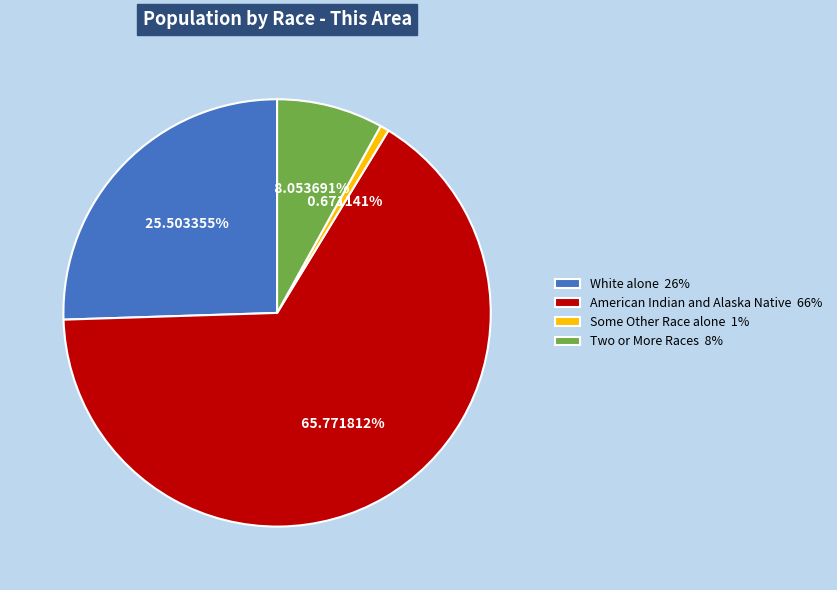

Do White alone 26% and Two or More Races 8% together represent more than half of the pie?

No